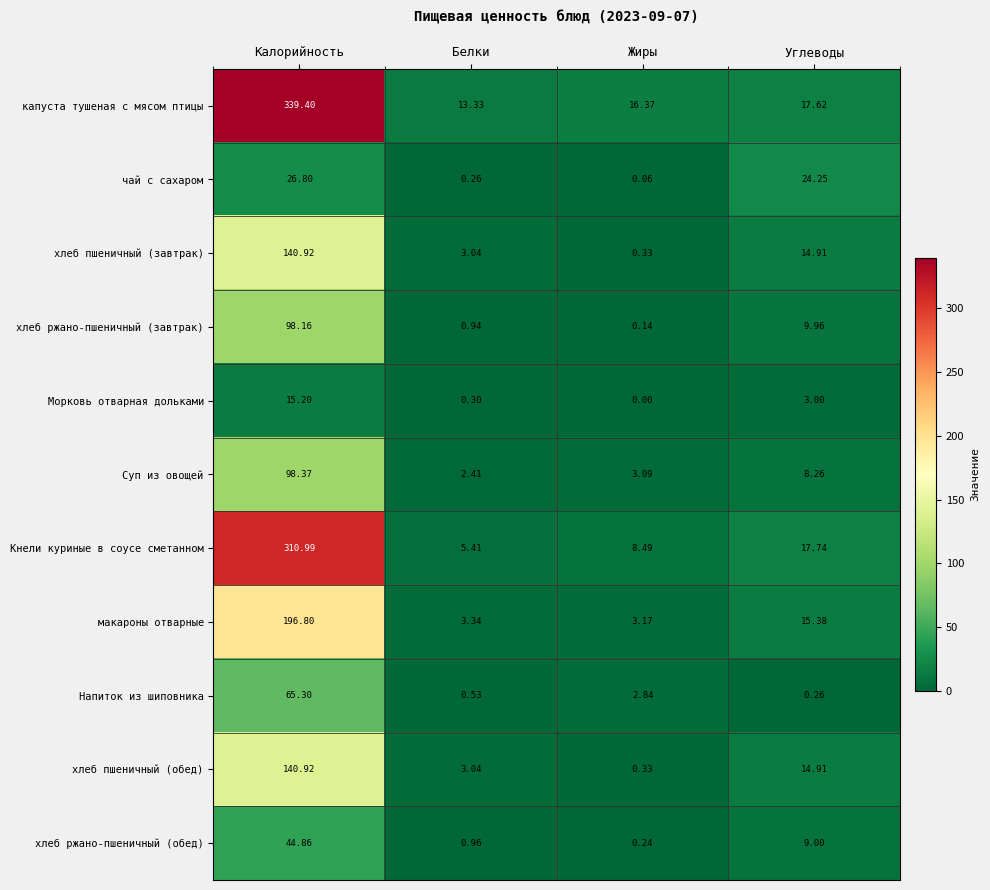

At which category is the sum across all series the highest?

Калорийность